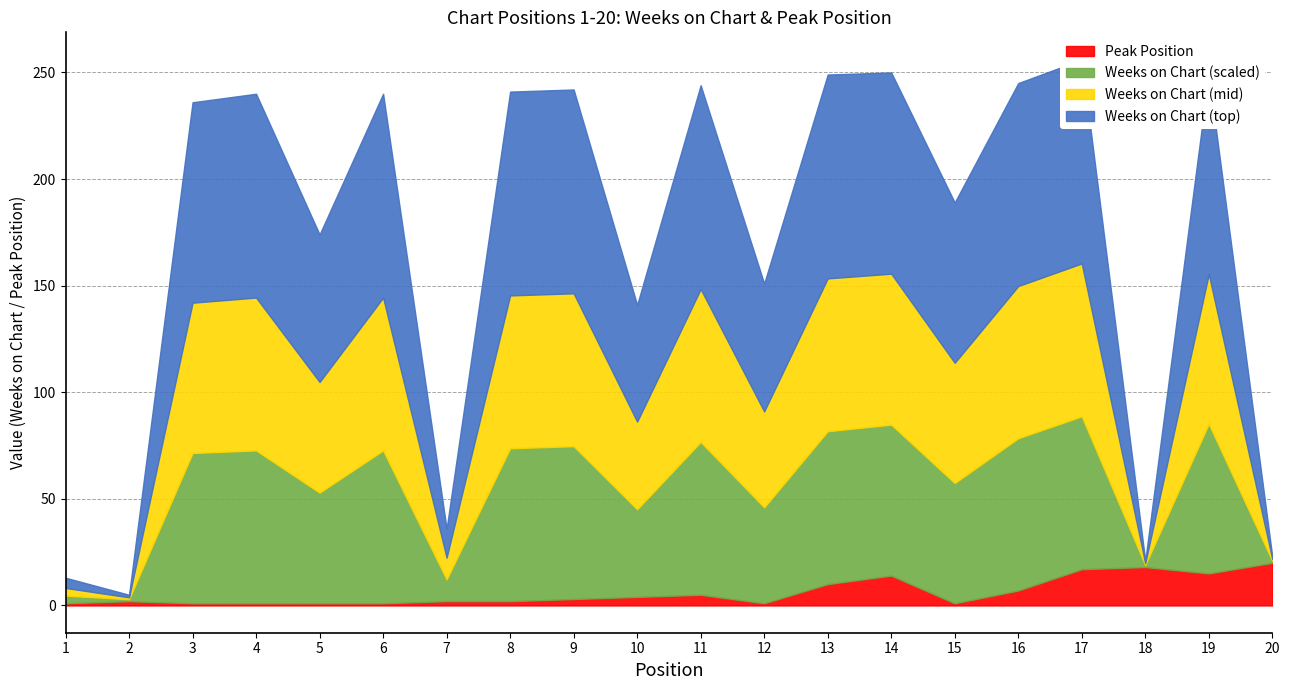

How many data points does each series have?

20